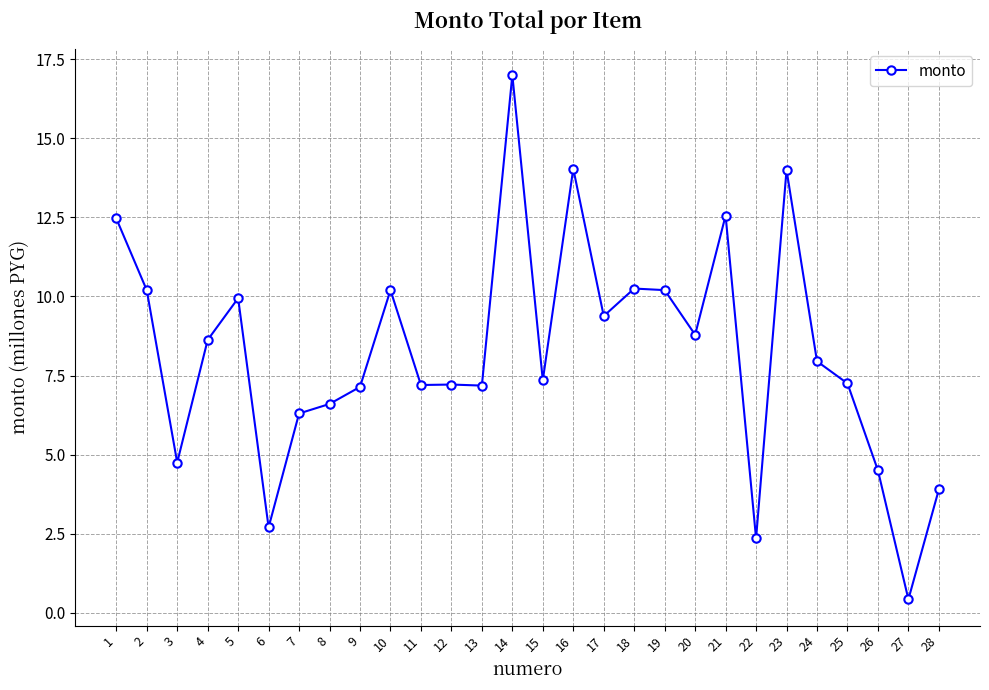

At which category does the data reach its first local valley?

3